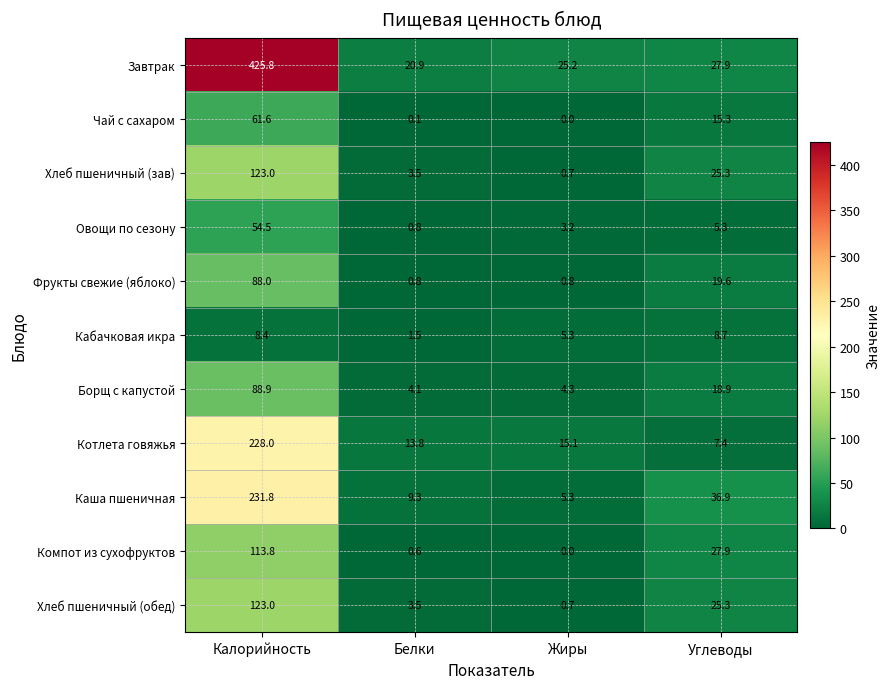

Where is Кабачковая икра nearest to the value 5?

Жиры